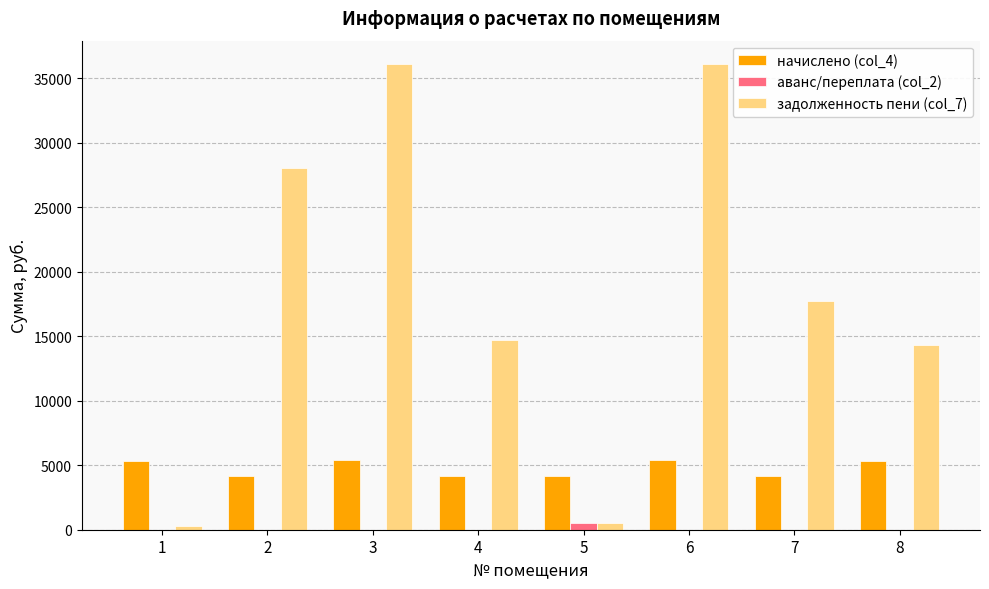

What is the sum of all аванс/переплата (col_2) values?

556.3